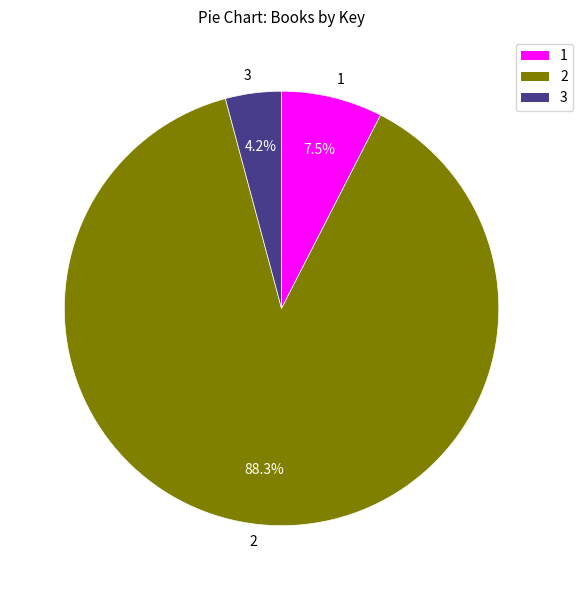

Rank the categories by value from lowest to highest.

3, 1, 2